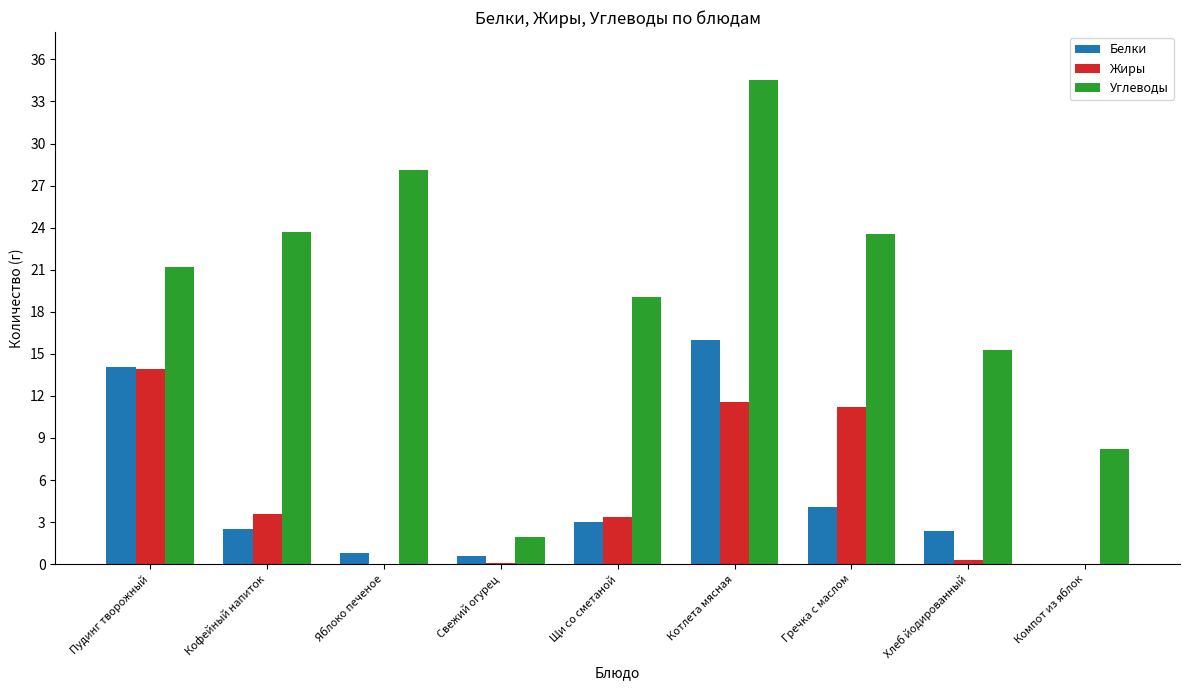

At which label does Углеводы reach its peak?

Котлета мясная